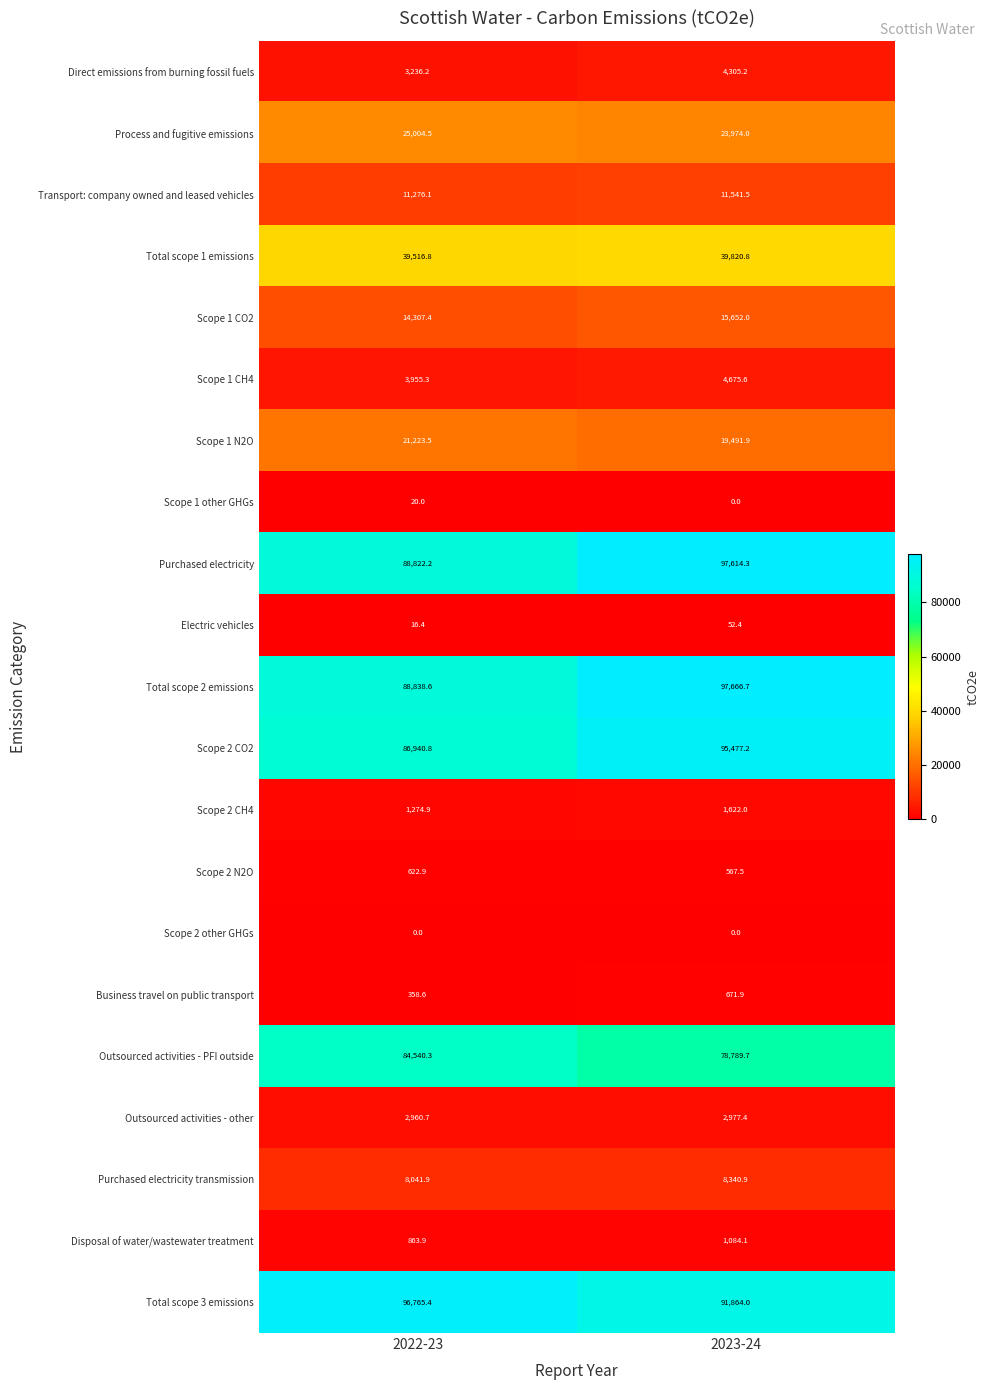

Is it true that Total scope 1 emissions equals 61233.8 at 2023-24?

False